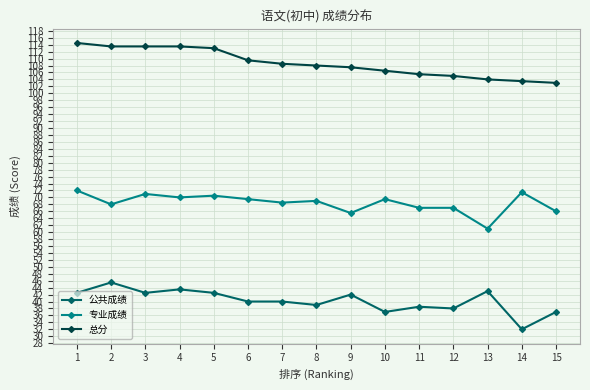

At which category does 专业成绩 reach its first local valley?

2